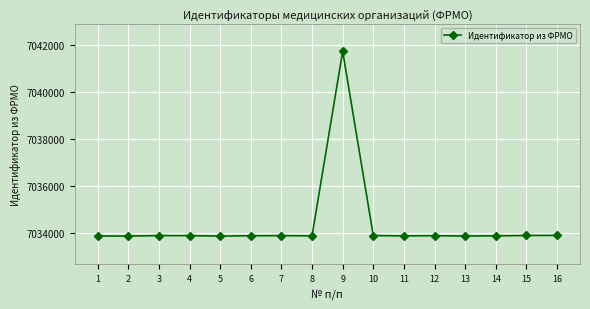

What is the maximum value shown in the chart?

7041716